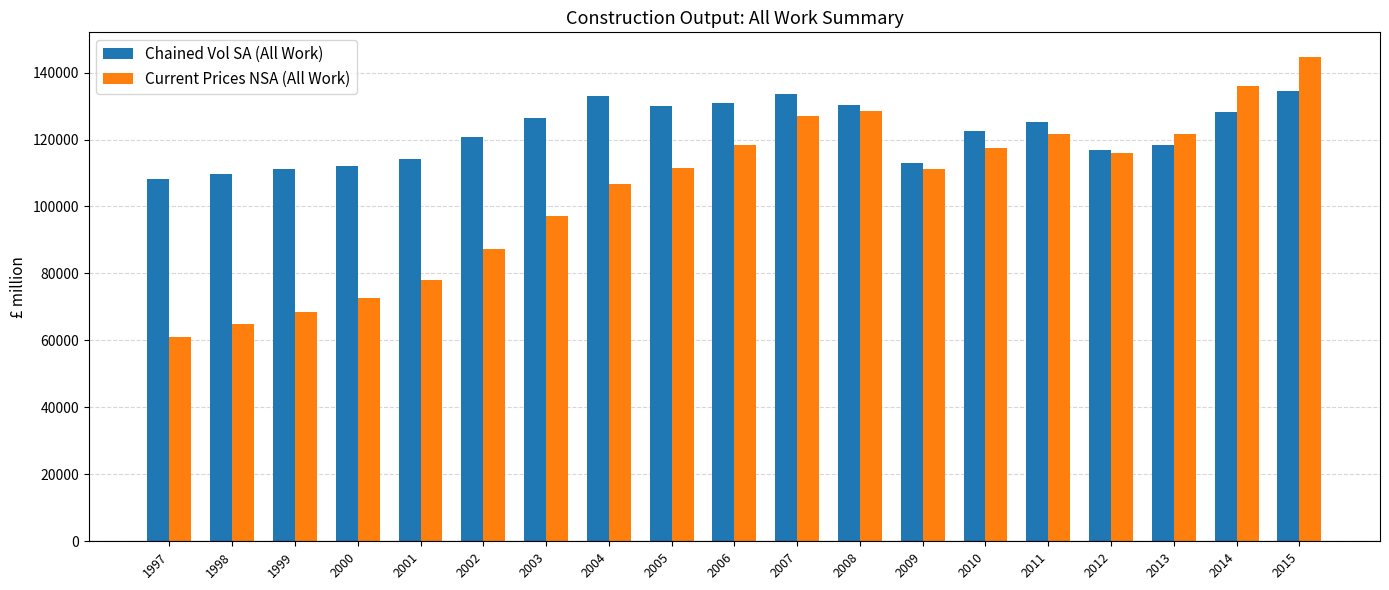

Is it true that Chained Vol SA (All Work) equals 108110 at 1997?

True